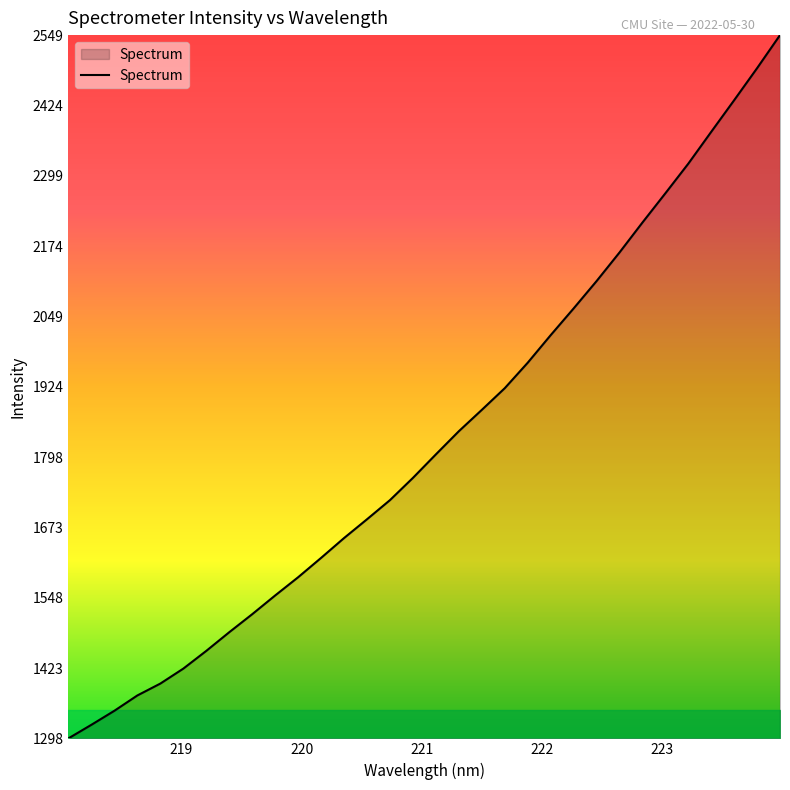

What is the smallest value displayed?

1298.1